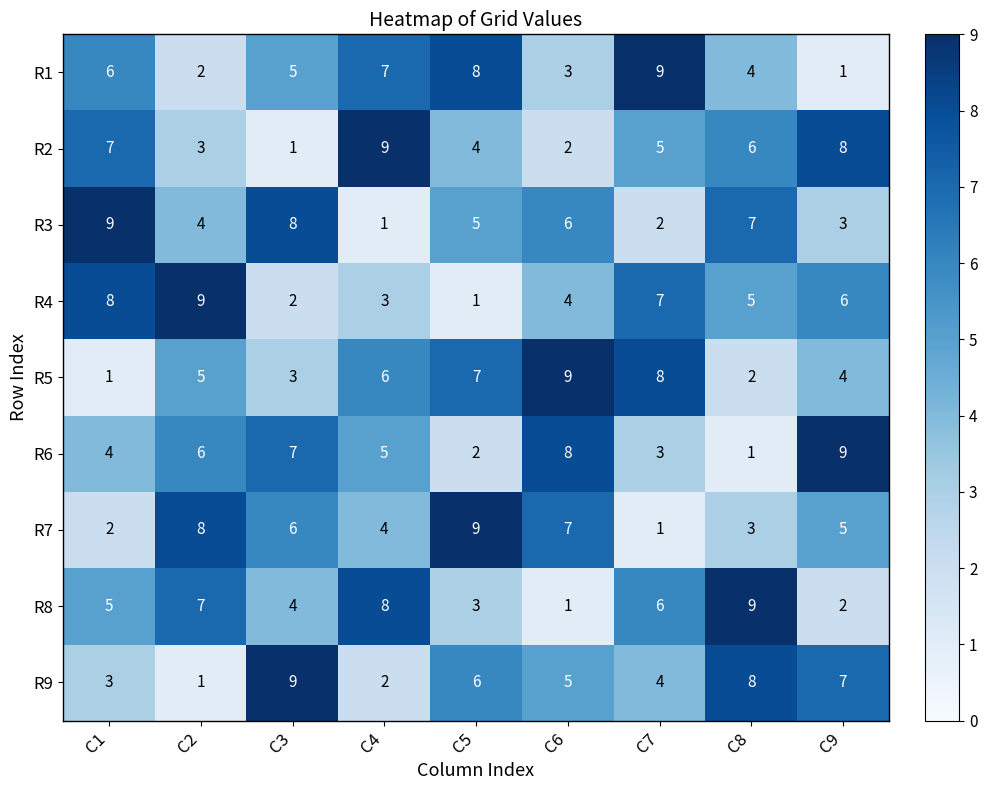

True or false: R9 has a value of 4 at C7.

True